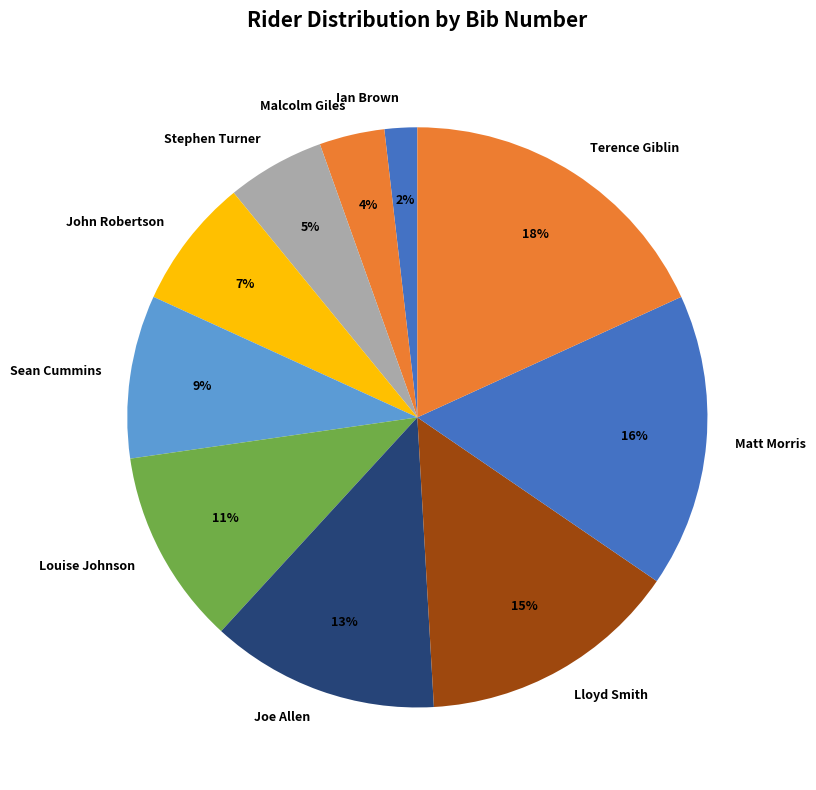

Does any single category account for the majority?

No